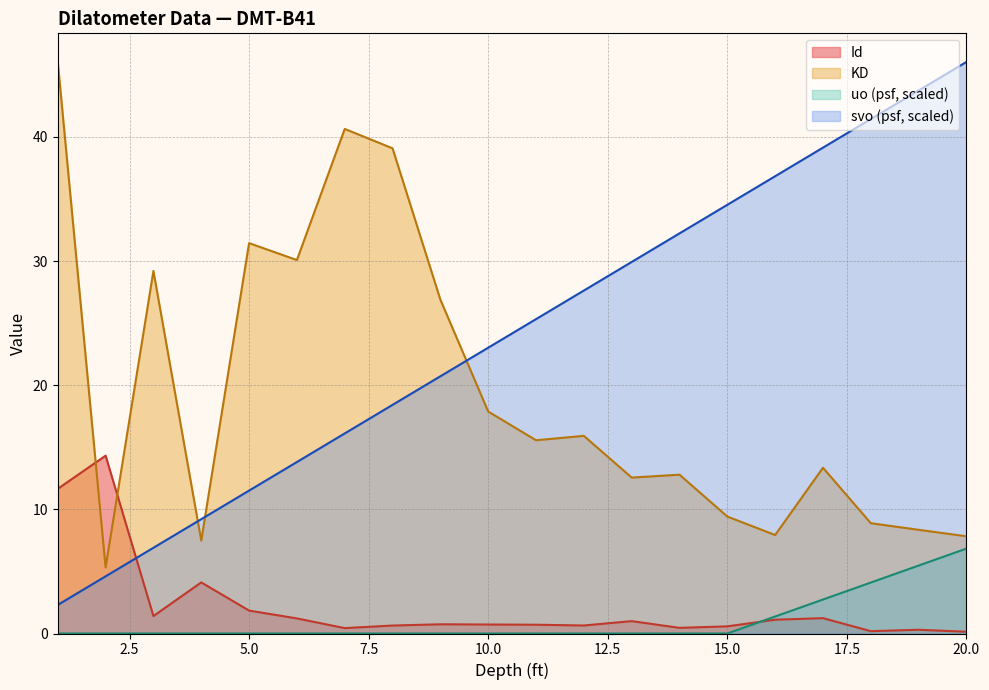

True or false: KD and uo_psf cross at least once.

False